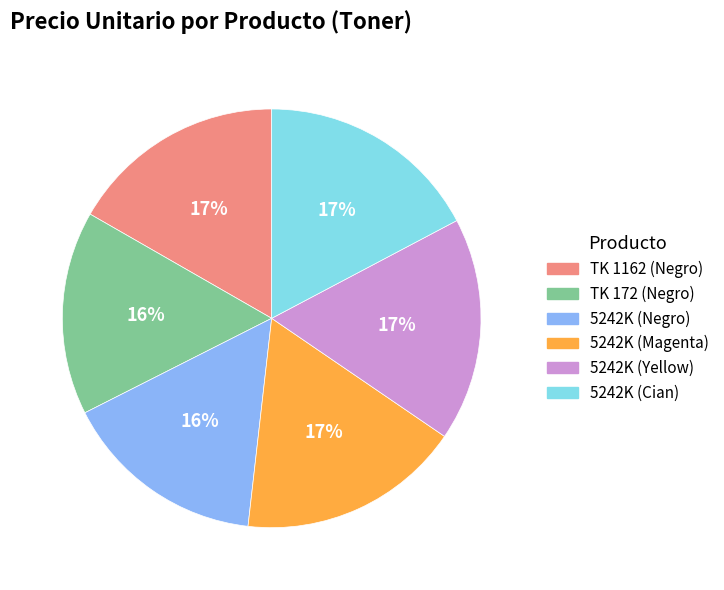

Approximately how many times larger is the value at 5242K (Yellow) compared to 5242K (Magenta)?

1.0